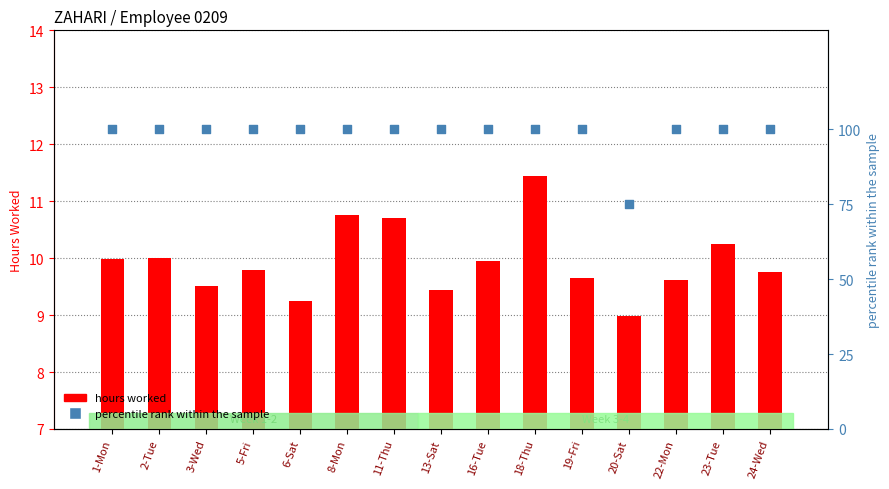

At how many categories does at least one series exceed 80?

14